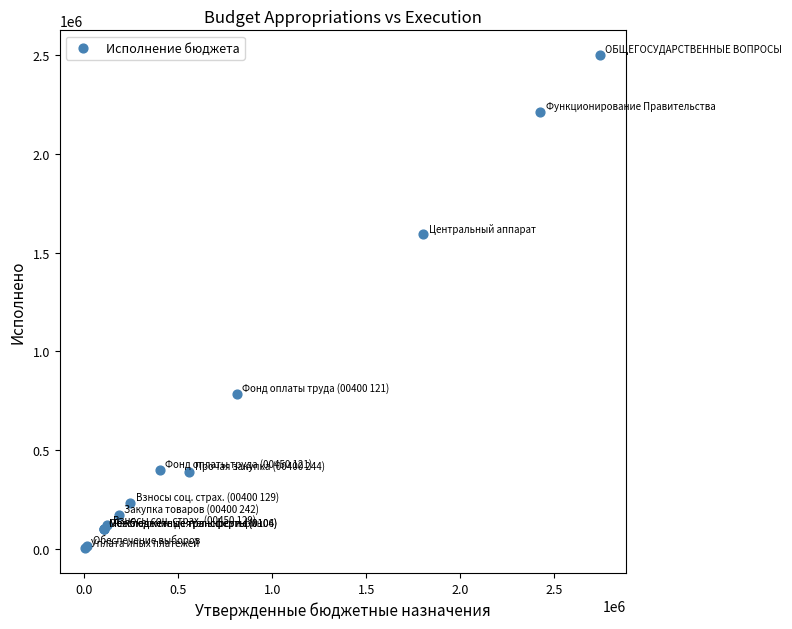

What Y value in the scatter plot is closest to 1252097?

1591984.2